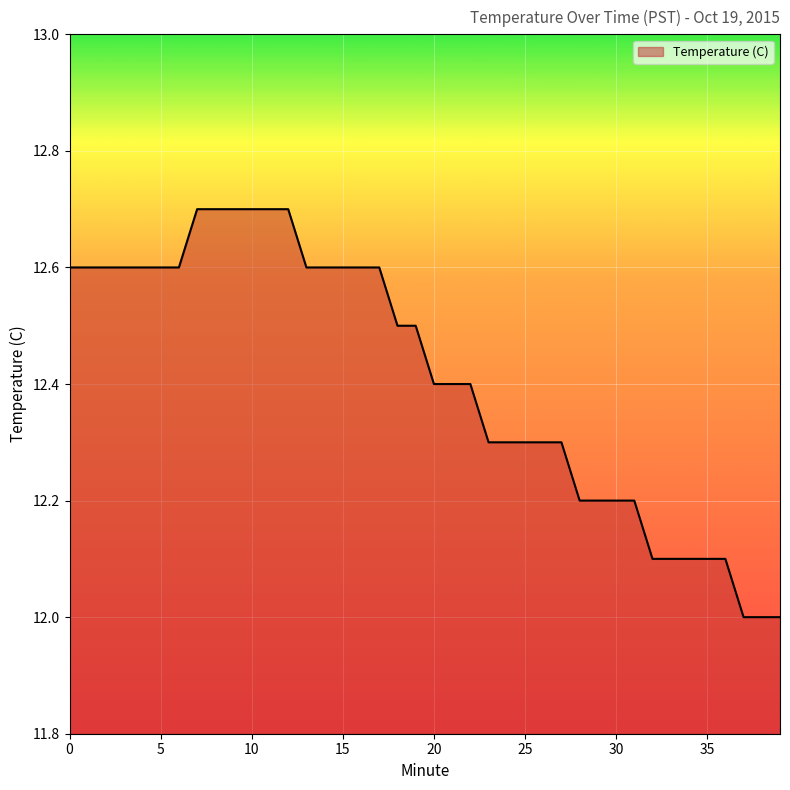

Count the values in the range 12 to 13.

40